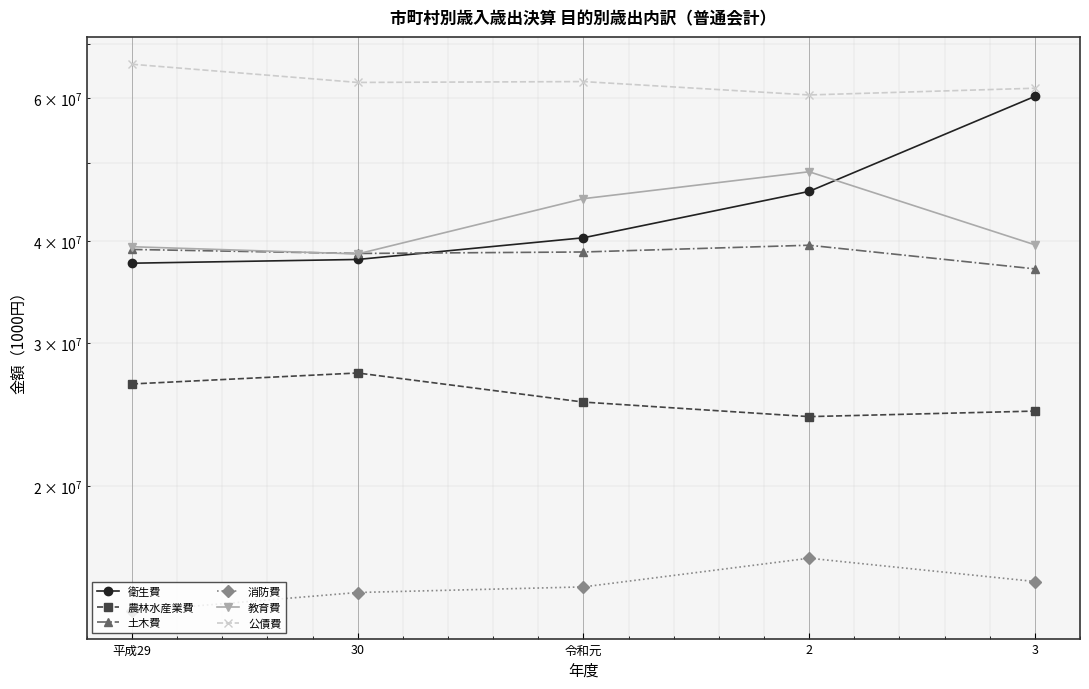

Reading left to right, transcribe all the data shown in this chart.

衛生費: 平成29=37599202	30=37999423	令和元=40408412	2=46089088	3=60337176
農林水産業費: 平成29=26697693	30=27541514	令和元=25360745	2=24336486	3=24721568
土木費: 平成29=39095738	30=38651565	令和元=38814642	2=39565434	3=36998929
消防費: 平成29=14015647	30=14780063	令和元=15016703	2=16289214	3=15248132
教育費: 平成29=39397877	30=38599258	令和元=45146160	2=48729076	3=39614457
公債費: 平成29=66096828	30=62771934	令和元=62924709	2=60583439	3=61750655